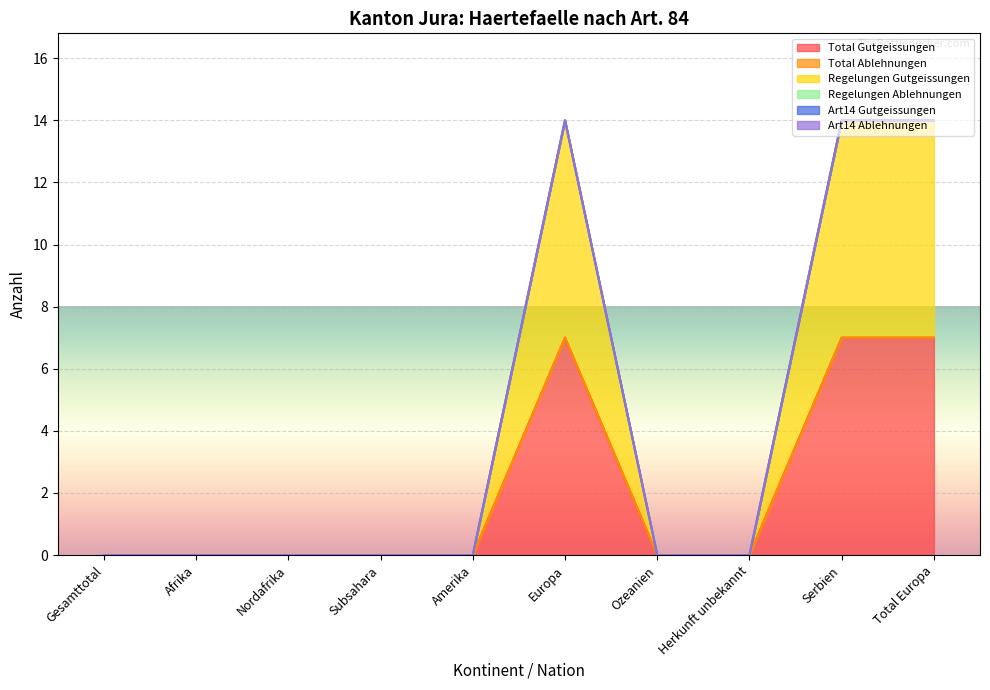

Reading left to right, extract all data points from this chart.

Total Gutgeissungen: Gesamttotal=0	Afrika=0	Nordafrika=0	Subsahara=0	Amerika=0	Europa=7	Ozeanien=0	Herkunft unbekannt=0	Serbien=7	Total Europa=7
Total Ablehnungen: Gesamttotal=0	Afrika=0	Nordafrika=0	Subsahara=0	Amerika=0	Europa=0	Ozeanien=0	Herkunft unbekannt=0	Serbien=0	Total Europa=0
Regelungen Gutgeissungen: Gesamttotal=0	Afrika=0	Nordafrika=0	Subsahara=0	Amerika=0	Europa=7	Ozeanien=0	Herkunft unbekannt=0	Serbien=7	Total Europa=7
Regelungen Ablehnungen: Gesamttotal=0	Afrika=0	Nordafrika=0	Subsahara=0	Amerika=0	Europa=0	Ozeanien=0	Herkunft unbekannt=0	Serbien=0	Total Europa=0
Art14 Gutgeissungen: Gesamttotal=0	Afrika=0	Nordafrika=0	Subsahara=0	Amerika=0	Europa=0	Ozeanien=0	Herkunft unbekannt=0	Serbien=0	Total Europa=0
Art14 Ablehnungen: Gesamttotal=0	Afrika=0	Nordafrika=0	Subsahara=0	Amerika=0	Europa=0	Ozeanien=0	Herkunft unbekannt=0	Serbien=0	Total Europa=0